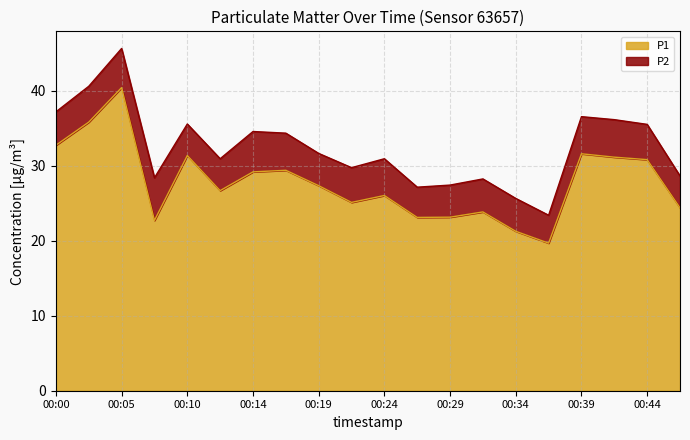

The chart shows a value of 30.8 at 00:44. True or false?

True